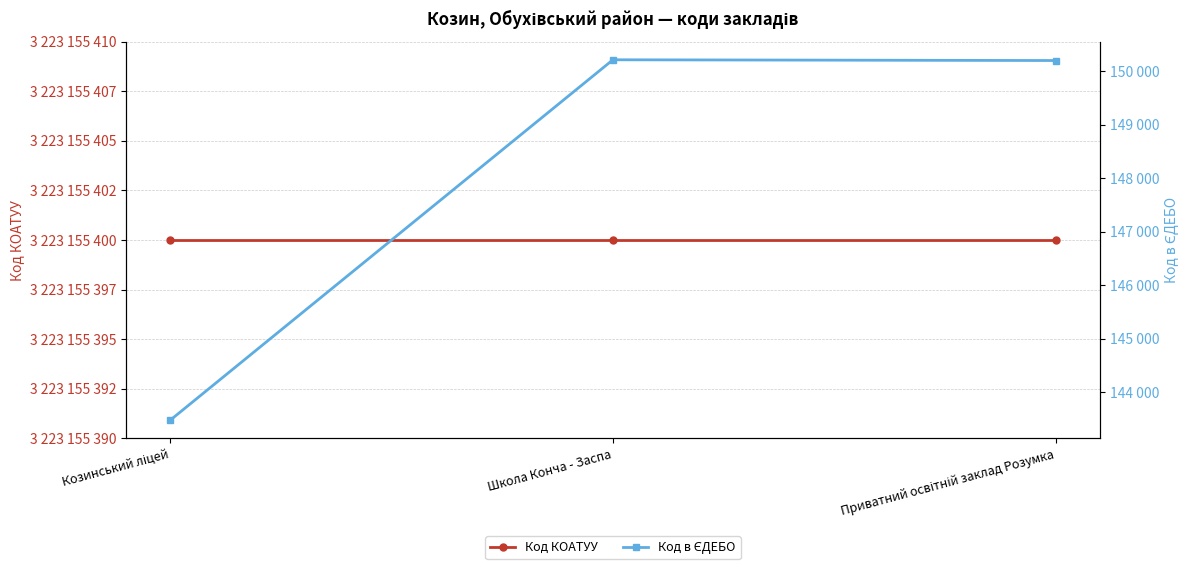

How many lines are shown in the chart?

2